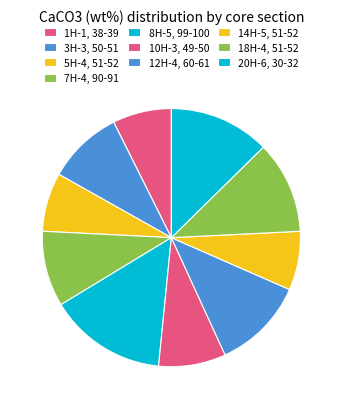

Count the number of slices in the pie.

10